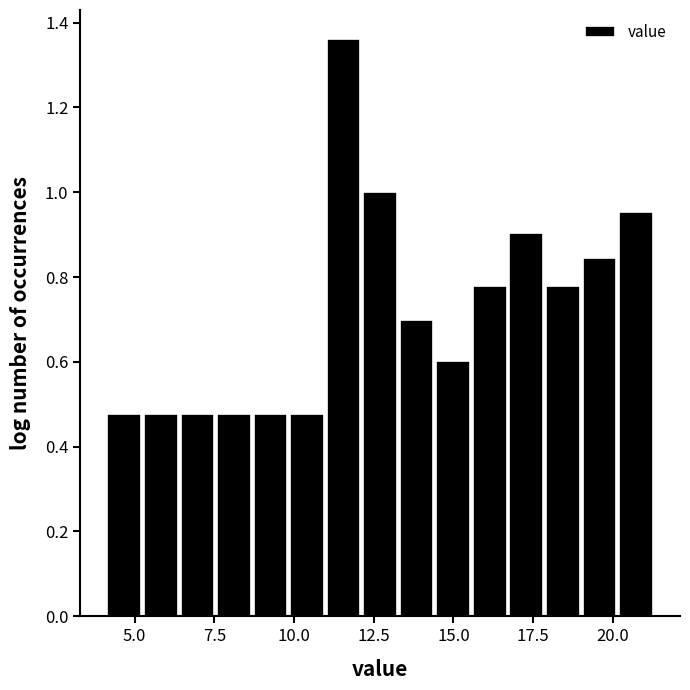

Read against the x-axis, roughly where is the centre of the tallest bar?

11.5